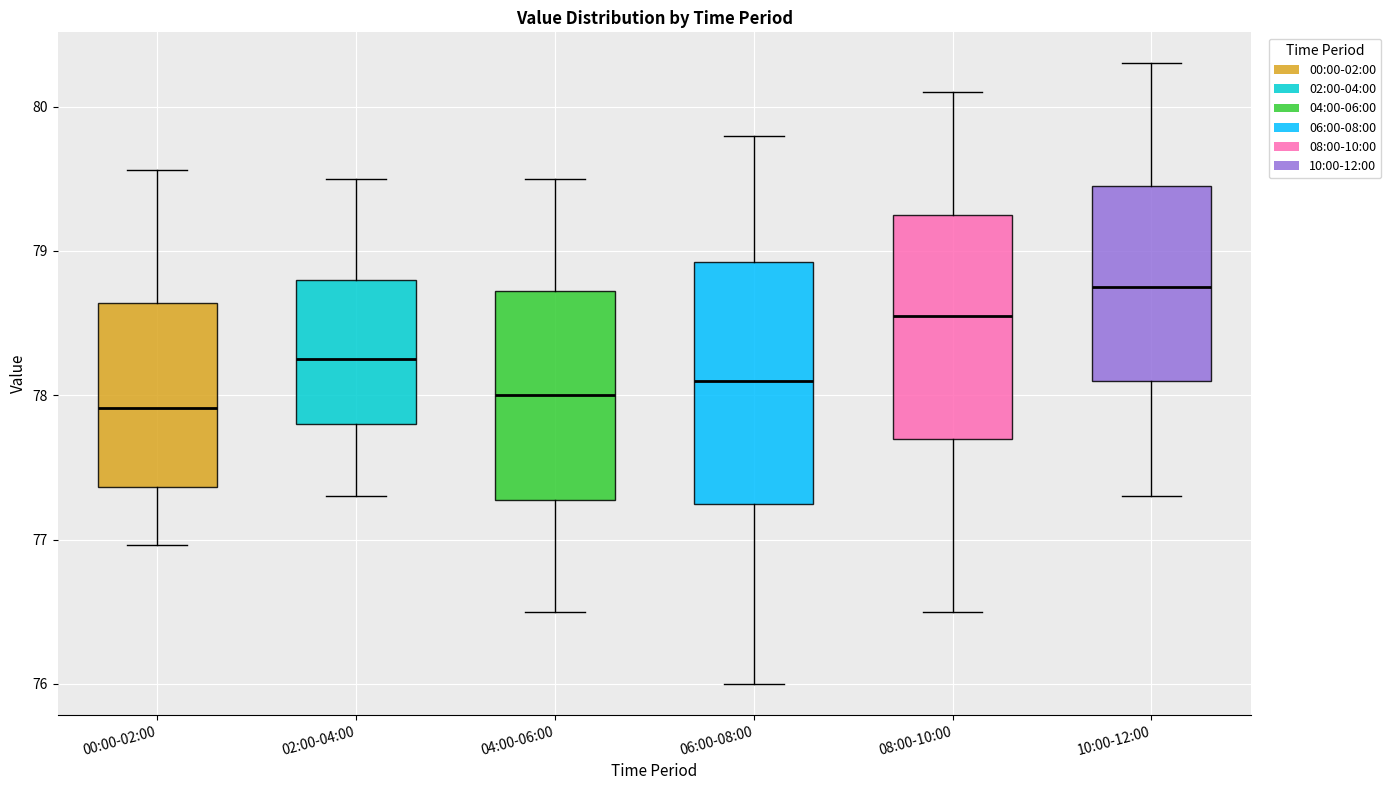

Reading left to right, transcribe this box plot: for each box, give where its median line is, the range the box spans, and where its two whiskers end, as read against the y-axis. The values are not printed on the chart, so give them approximately, as read against the axis.

00:00-02:00: median 77.9, box 77.4 to 78.6, whiskers 77.0 to 79.6
02:00-04:00: median 78.3, box 77.8 to 78.8, whiskers 77.3 to 79.5
04:00-06:00: median 78.0, box 77.3 to 78.7, whiskers 76.5 to 79.5
06:00-08:00: median 78.1, box 77.3 to 78.9, whiskers 76.0 to 79.8
08:00-10:00: median 78.6, box 77.7 to 79.3, whiskers 76.5 to 80.1
10:00-12:00: median 78.8, box 78.1 to 79.5, whiskers 77.3 to 80.3